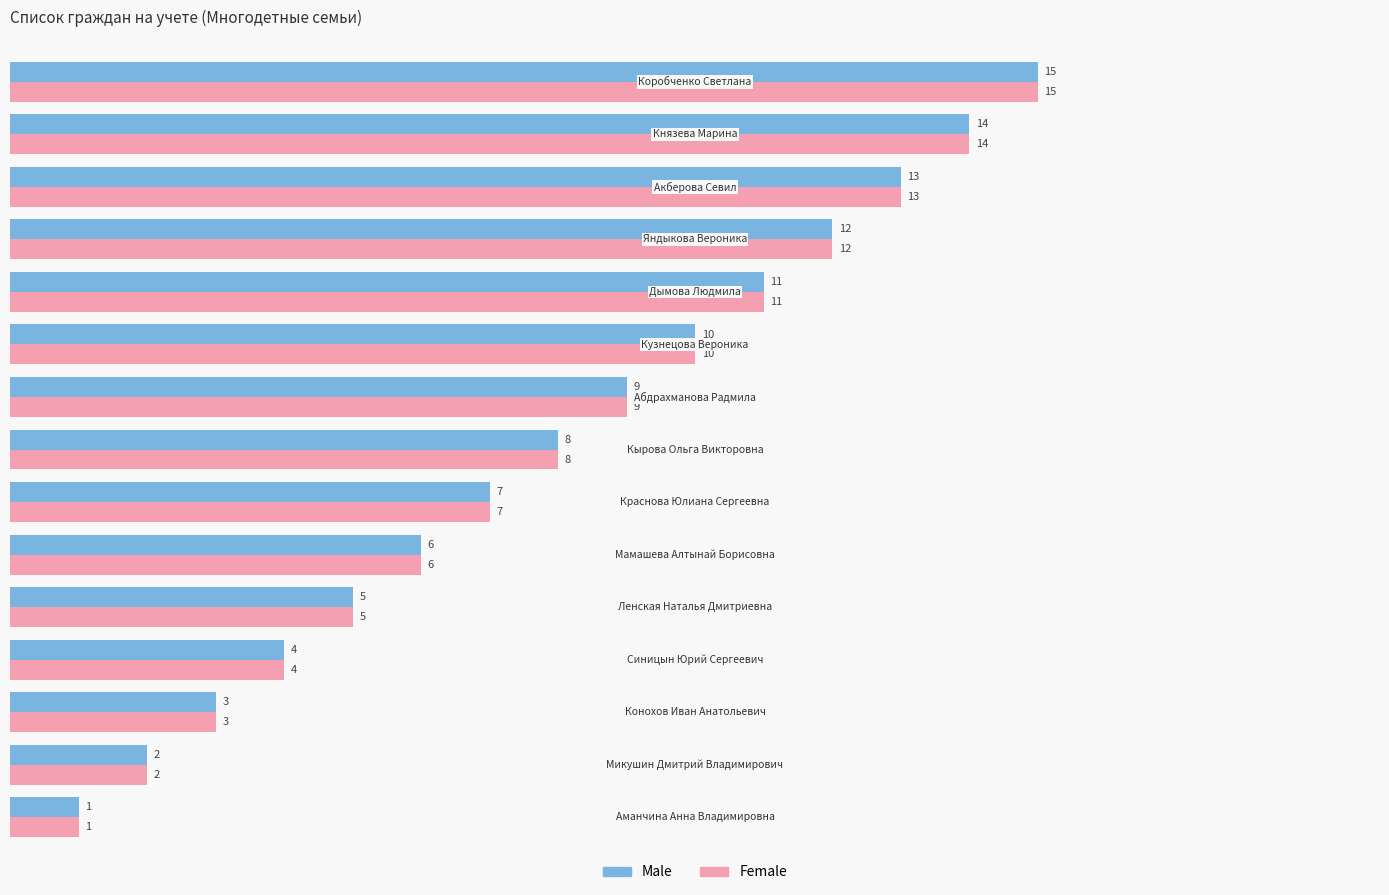

How many series are shown in this chart?

2